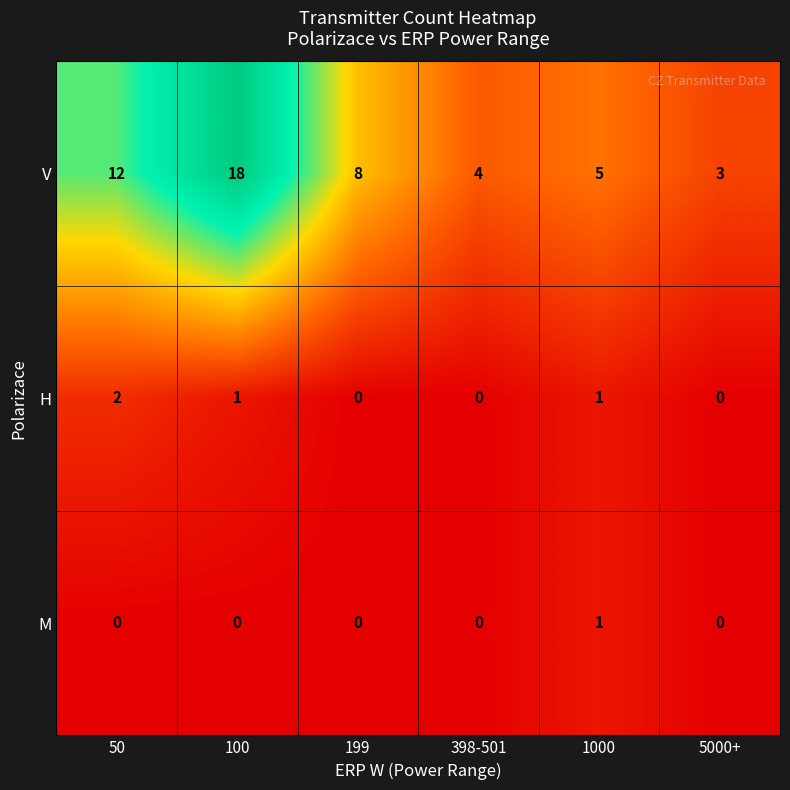

Count the number of categories in the chart.

6